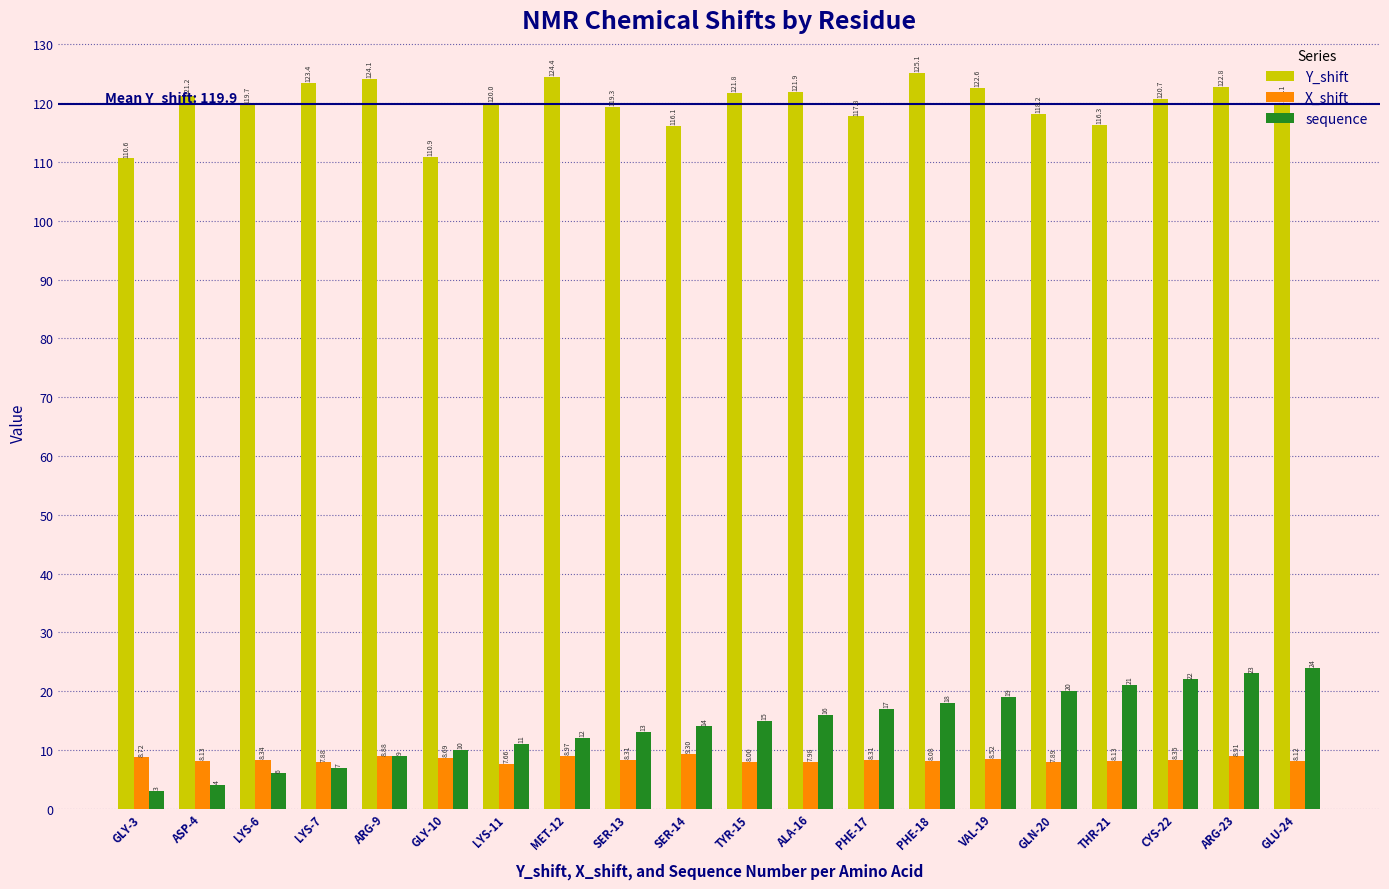

Which series has the largest range (max minus min)?

sequence